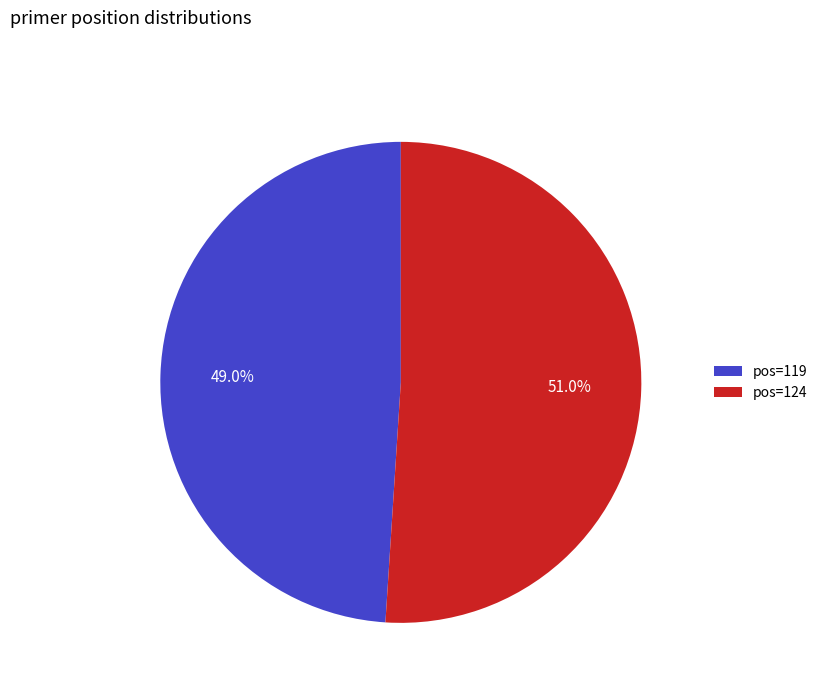

Which category has the biggest portion of the pie?

pos=124